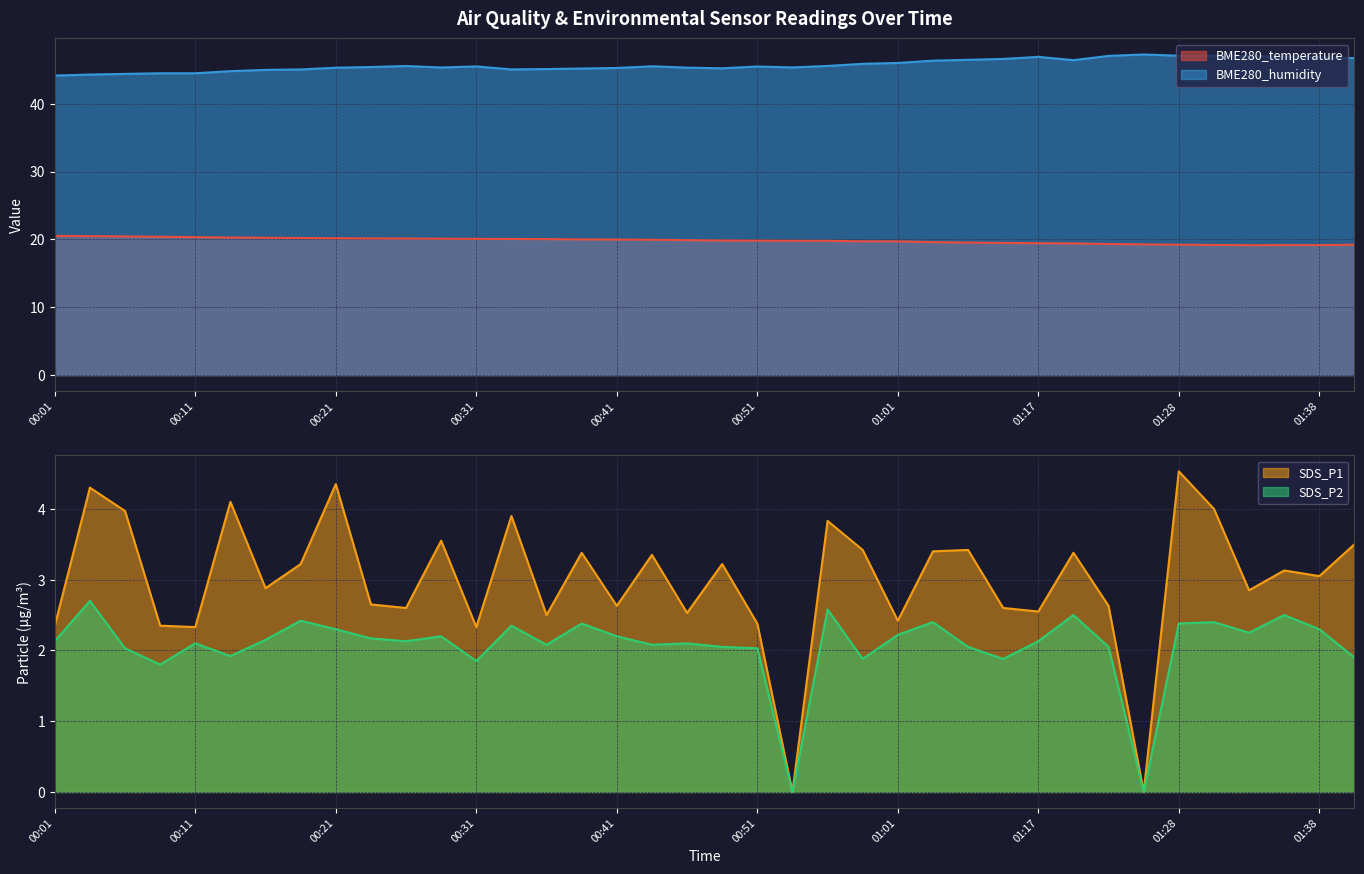

How many data points in SDS_P1 are less than 3?

18